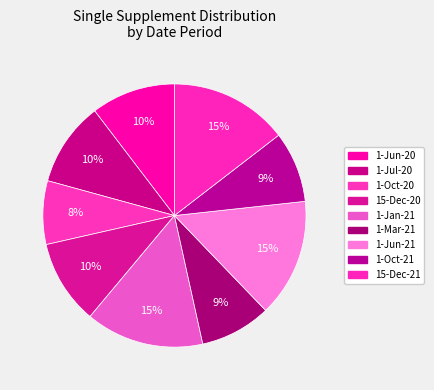

Rank the categories by value from highest to lowest.

1-Jan-21, 1-Jun-21, 15-Dec-21, 1-Jun-20, 1-Jul-20, 15-Dec-20, 1-Mar-21, 1-Oct-21, 1-Oct-20